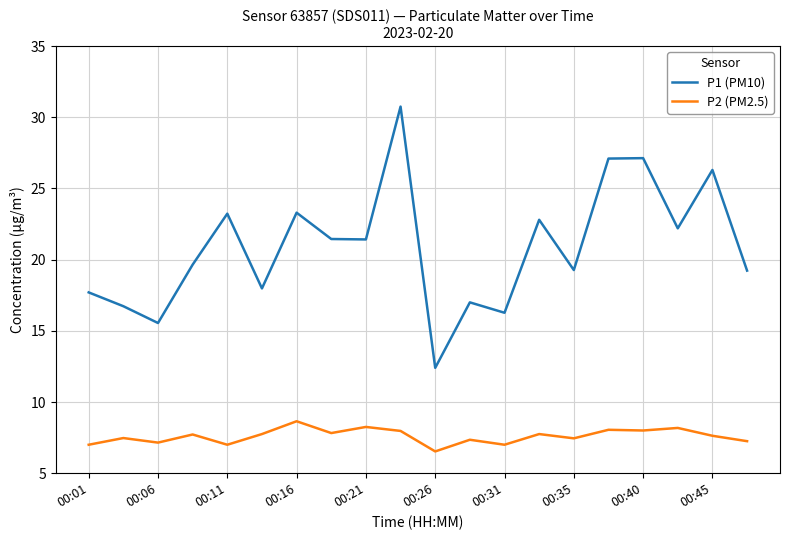

What is the maximum value for P1 (PM10)?

30.8